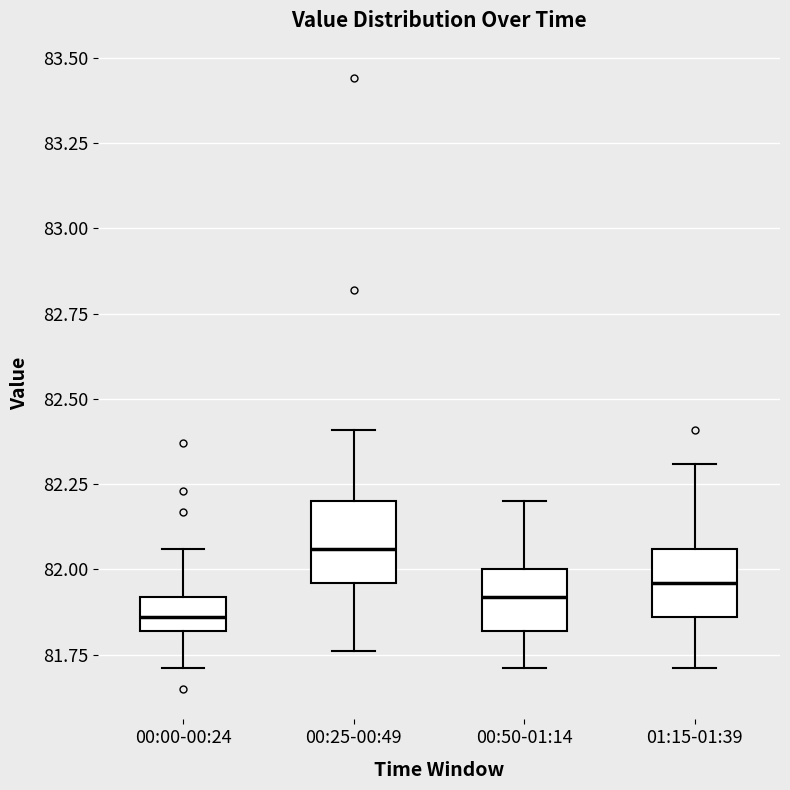

Reading left to right, transcribe this box plot: for each box, give where its median line is, the range the box spans, and where its two whiskers end, as read against the y-axis. The values are not printed on the chart, so give them approximately, as read against the axis.

00:00-00:24: median 81.85, box 81.80 to 81.90, whiskers 81.70 to 82.05
00:25-00:49: median 82.05, box 81.95 to 82.20, whiskers 81.75 to 82.40
00:50-01:14: median 81.90, box 81.80 to 82.00, whiskers 81.70 to 82.20
01:15-01:39: median 81.95, box 81.85 to 82.05, whiskers 81.70 to 82.30